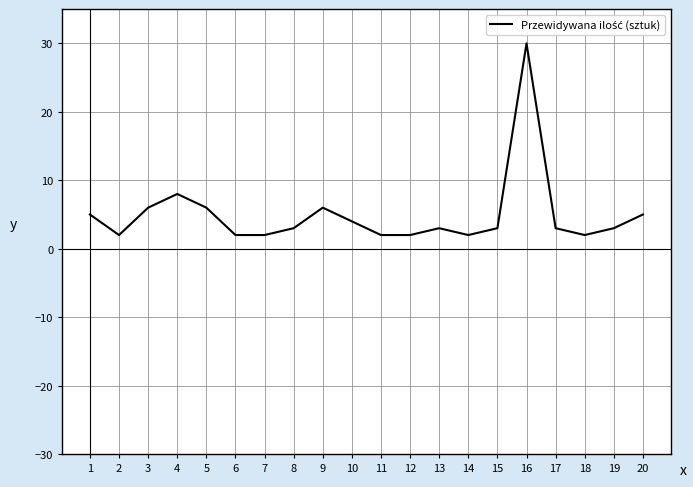

Where does the data first go above 3?

1